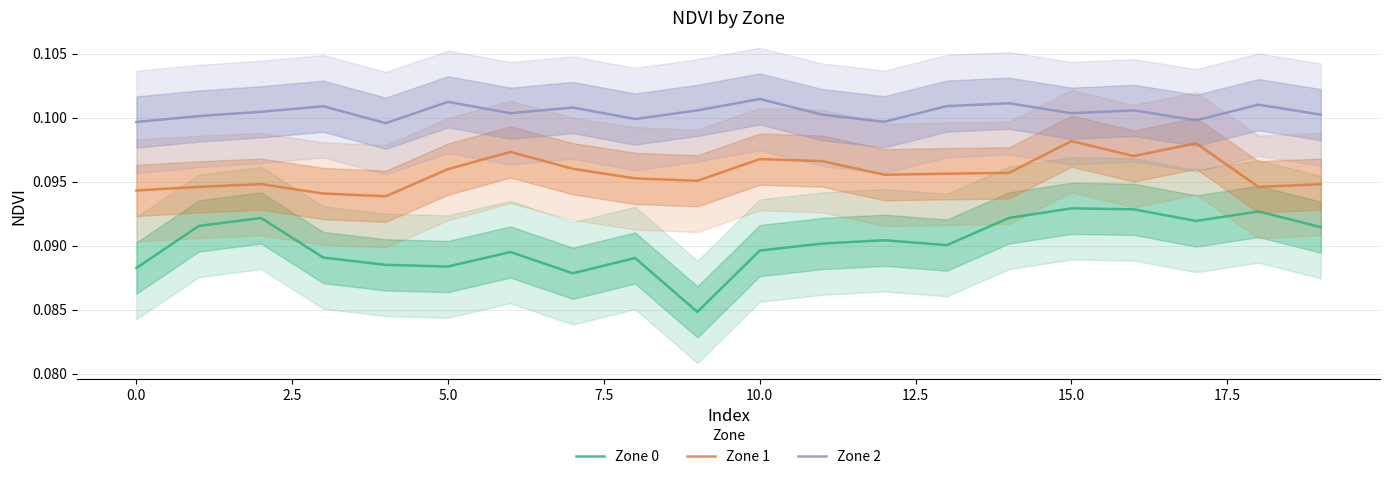

True or false: Zone 1 and Zone 2 cross at least once.

False